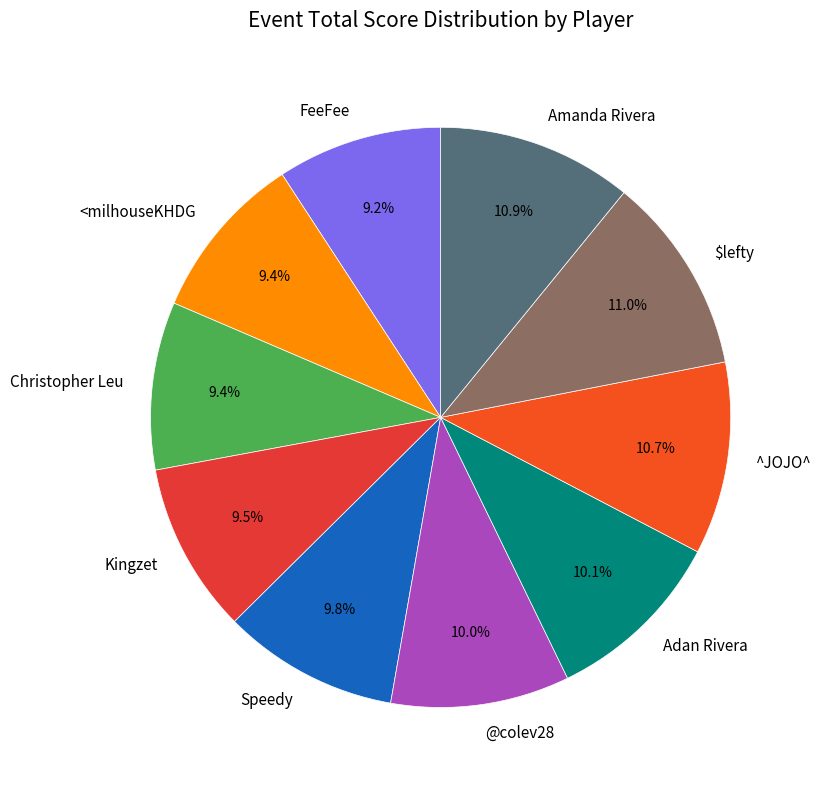

To the nearest percent, what portion does Adan Rivera represent?

10%